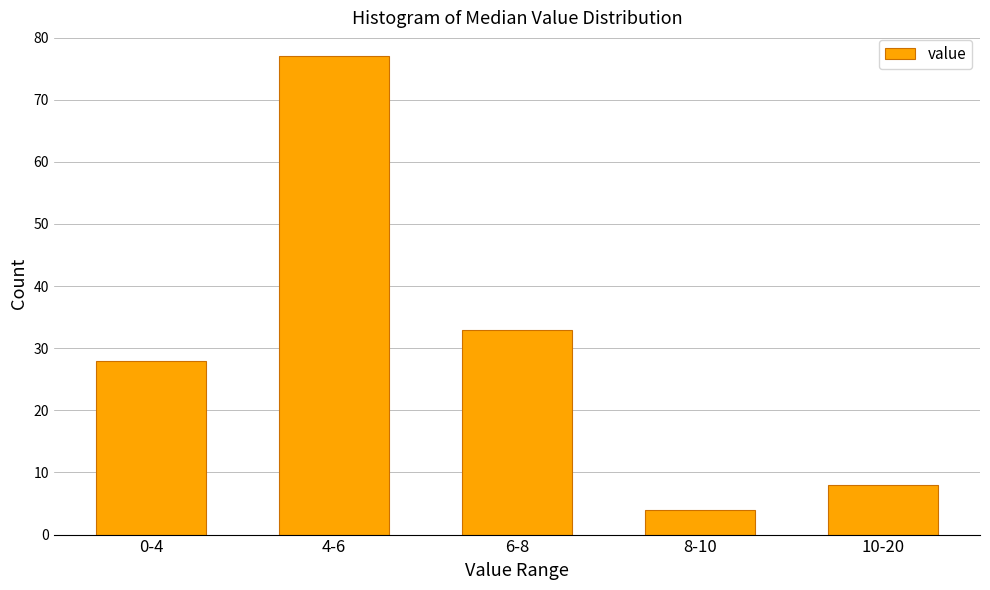

Reading right to left, extract all data points from this chart.

10-20=8	8-10=4	6-8=33	4-6=77	0-4=28